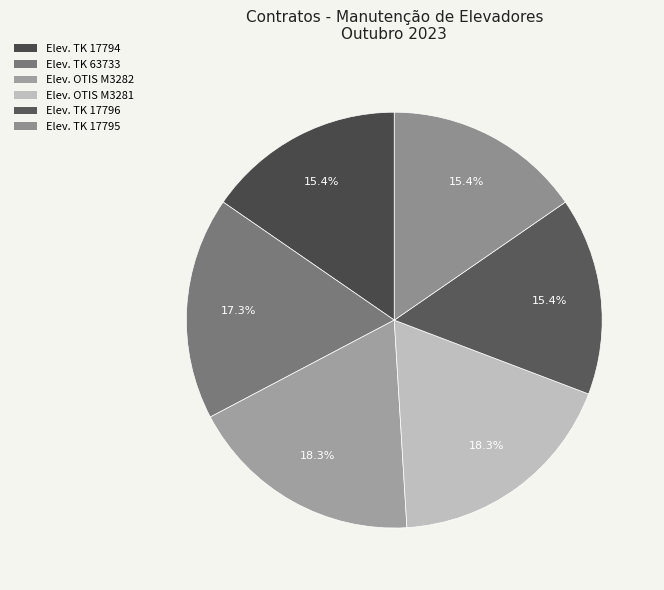

How many segments does this pie chart have?

6